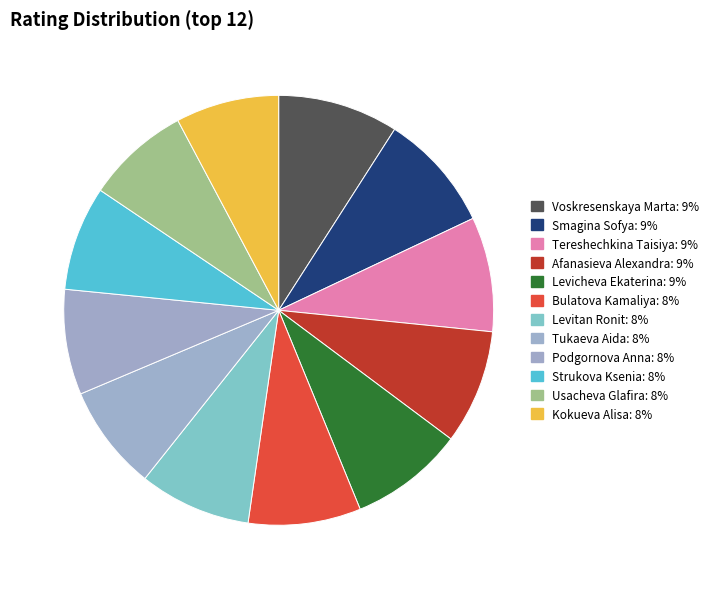

Is it true that Kokueva Alisa is 20% of the pie?

False